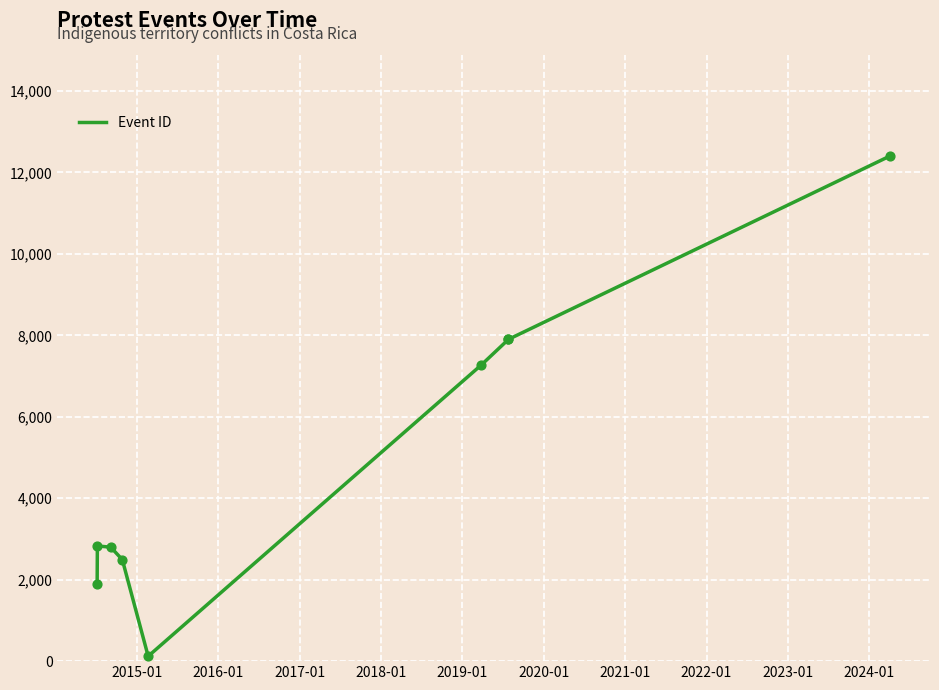

Approximately how many times larger is the value at 2022-01 compared to 2019-01?

1.7